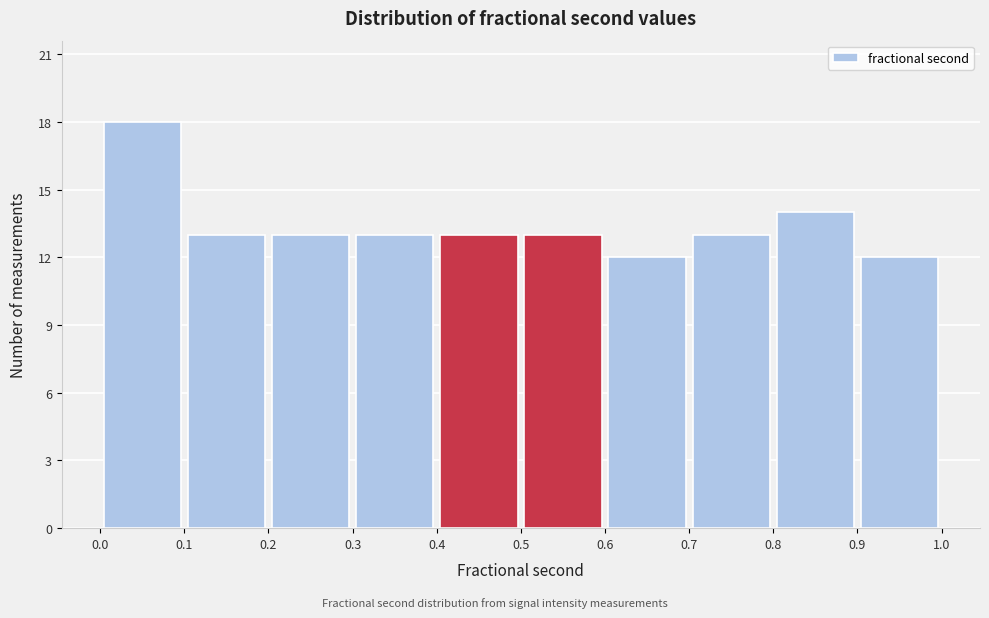

Which range on the x-axis has the tallest bar?

0.0 to 0.1